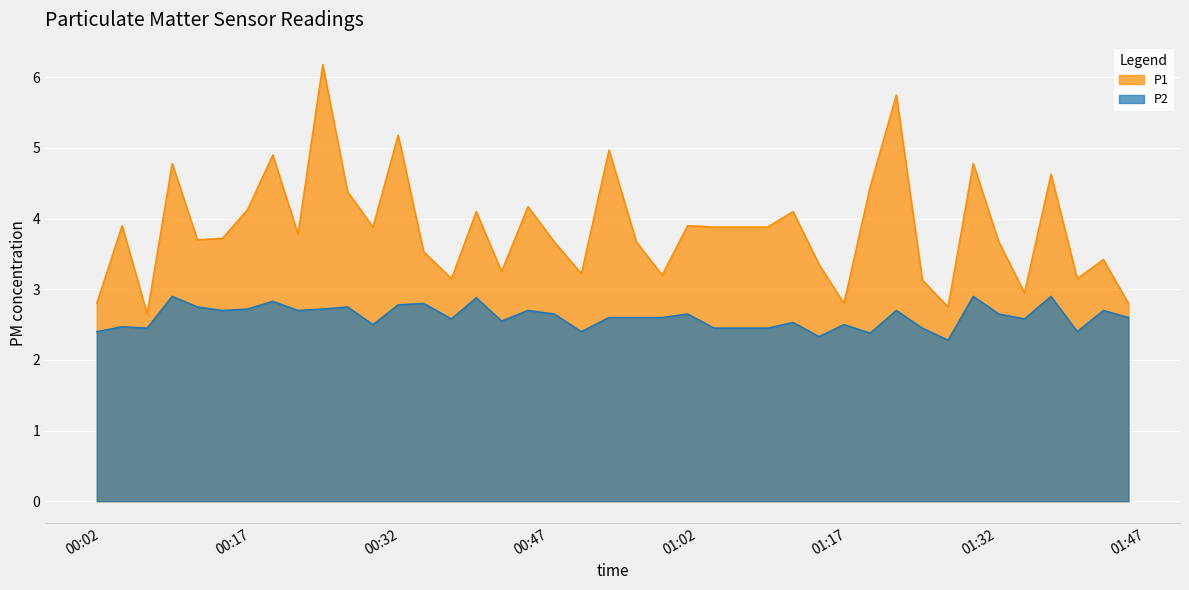

The value of P2 at 2022-09-04T01:24:33 is 2.5. True or false?

True